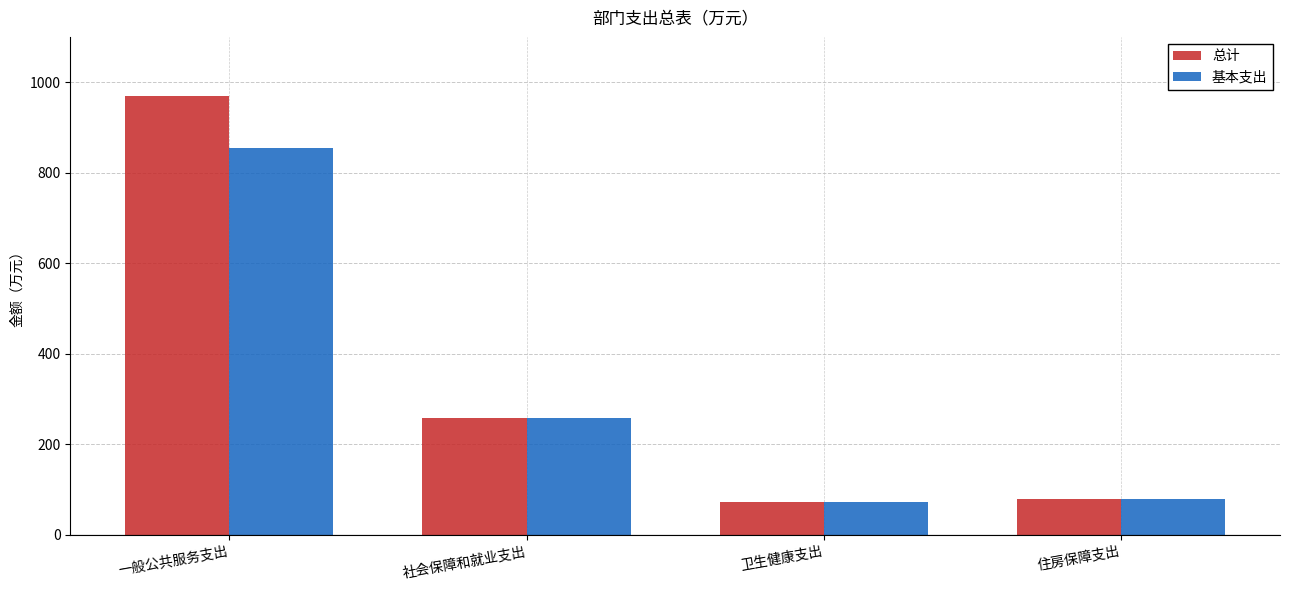

Rank the series by their maximum value, from lowest to highest.

基本支出, 总计